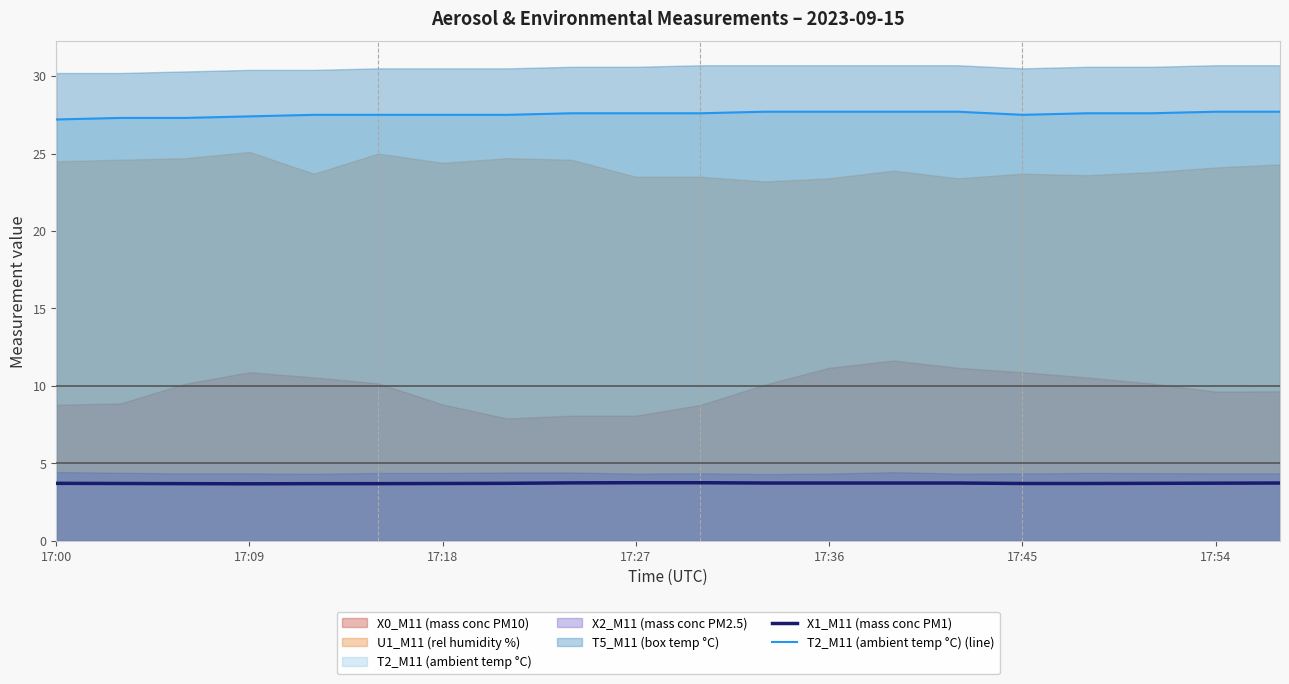

What is the average value of the T2_M11 (ambient temp °C) (line) series?

27.5